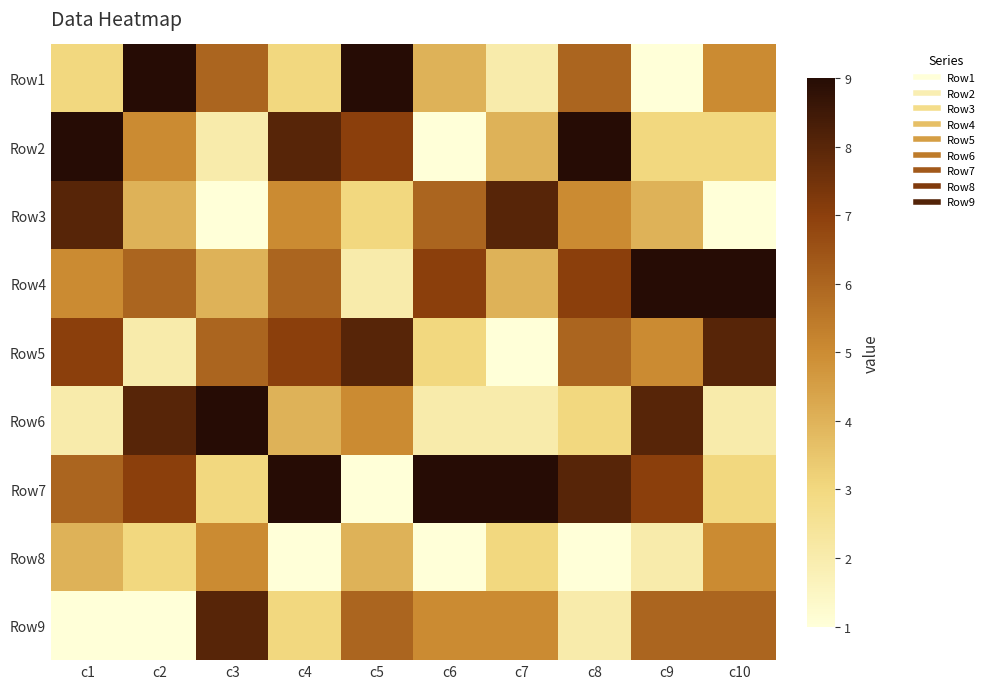

Reading right to left, list all the values displayed in this chart.

Row1: c10=5	c9=1	c8=6	c7=2	c6=4	c5=9	c4=3	c3=6	c2=9	c1=3
Row2: c10=3	c9=3	c8=9	c7=4	c6=1	c5=7	c4=8	c3=2	c2=5	c1=9
Row3: c10=1	c9=4	c8=5	c7=8	c6=6	c5=3	c4=5	c3=1	c2=4	c1=8
Row4: c10=9	c9=9	c8=7	c7=4	c6=7	c5=2	c4=6	c3=4	c2=6	c1=5
Row5: c10=8	c9=5	c8=6	c7=1	c6=3	c5=8	c4=7	c3=6	c2=2	c1=7
Row6: c10=2	c9=8	c8=3	c7=2	c6=2	c5=5	c4=4	c3=9	c2=8	c1=2
Row7: c10=3	c9=7	c8=8	c7=9	c6=9	c5=1	c4=9	c3=3	c2=7	c1=6
Row8: c10=5	c9=2	c8=1	c7=3	c6=1	c5=4	c4=1	c3=5	c2=3	c1=4
Row9: c10=6	c9=6	c8=2	c7=5	c6=5	c5=6	c4=3	c3=8	c2=1	c1=1